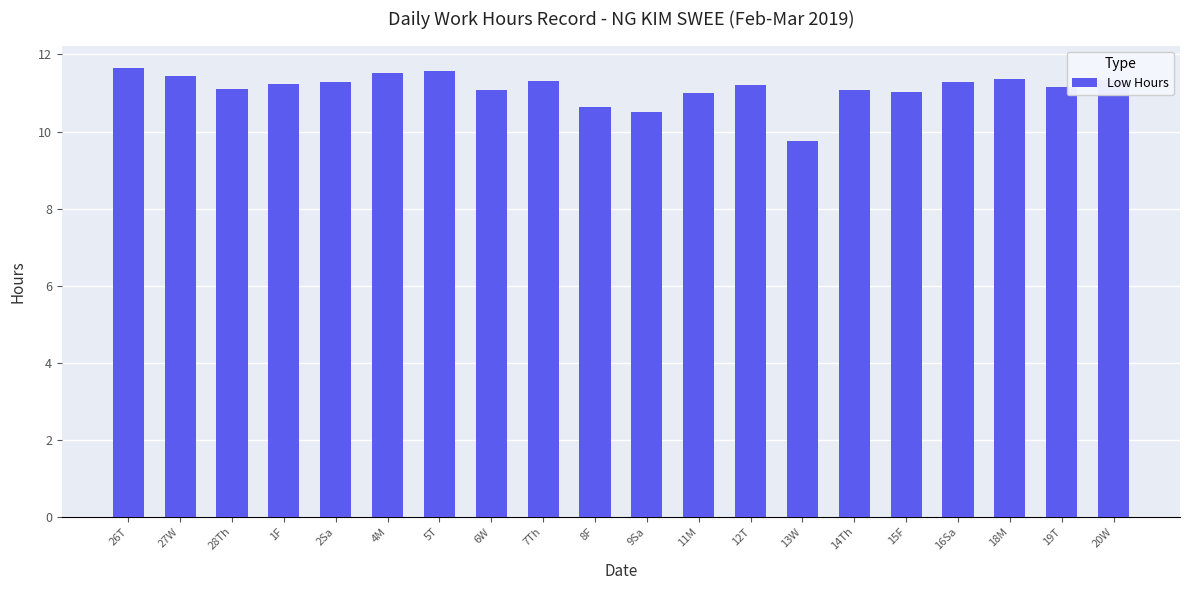

Which category has the lowest value across all series?

13W